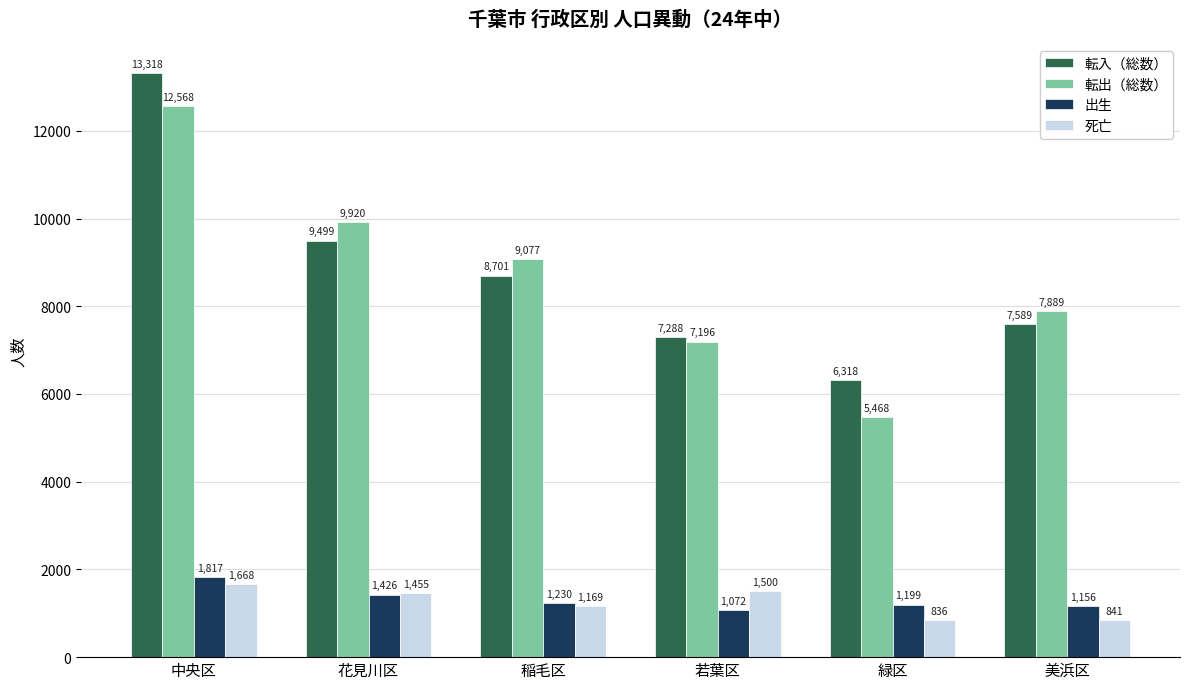

What is the value of the 転出（総数） bar at the 6th from the left?

7889